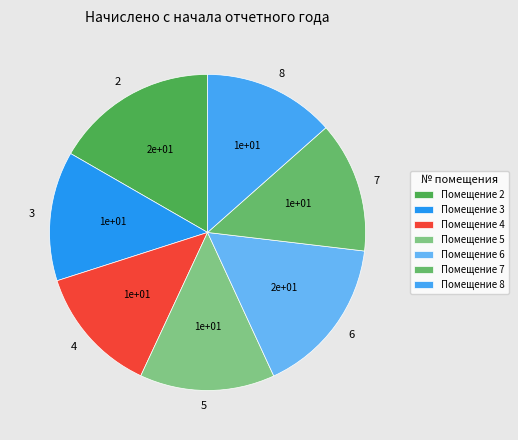

Rank the categories by value from highest to lowest.

2, 6, 5, 8, 7, 3, 4